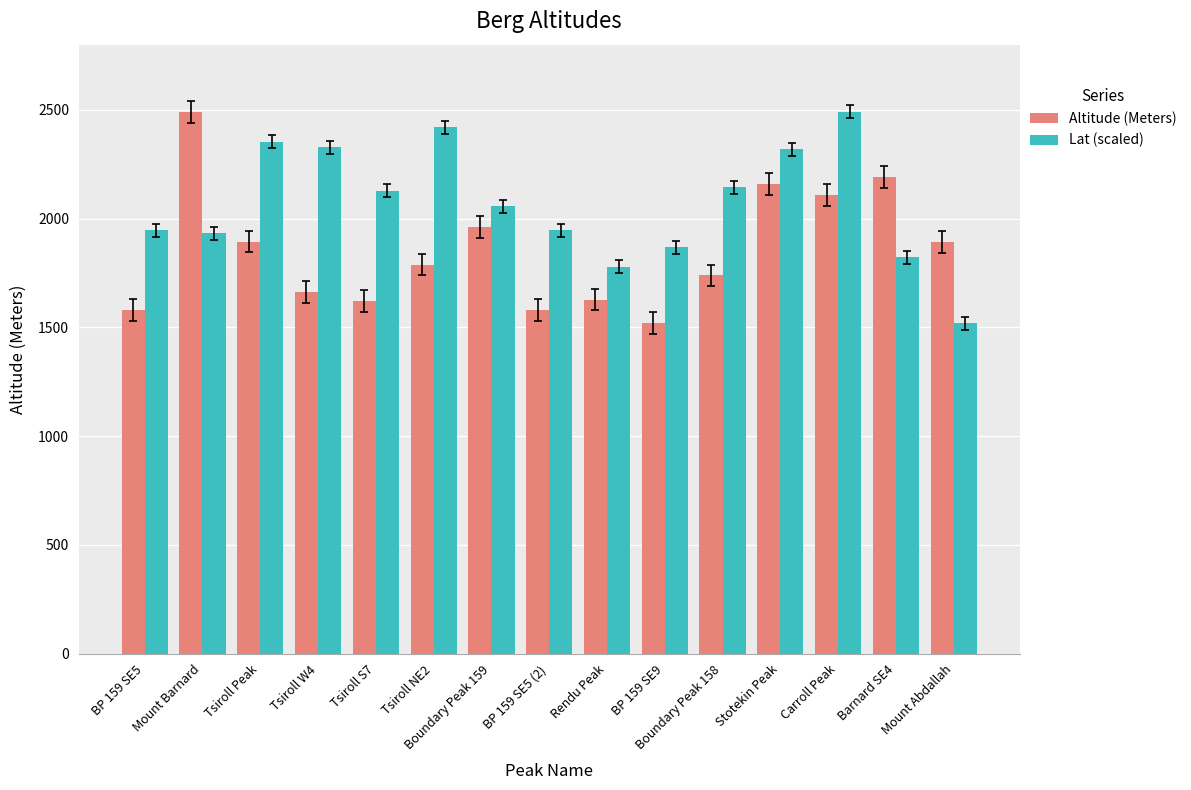

What is the difference between the highest and lowest values at Stotekin Peak?

159.6